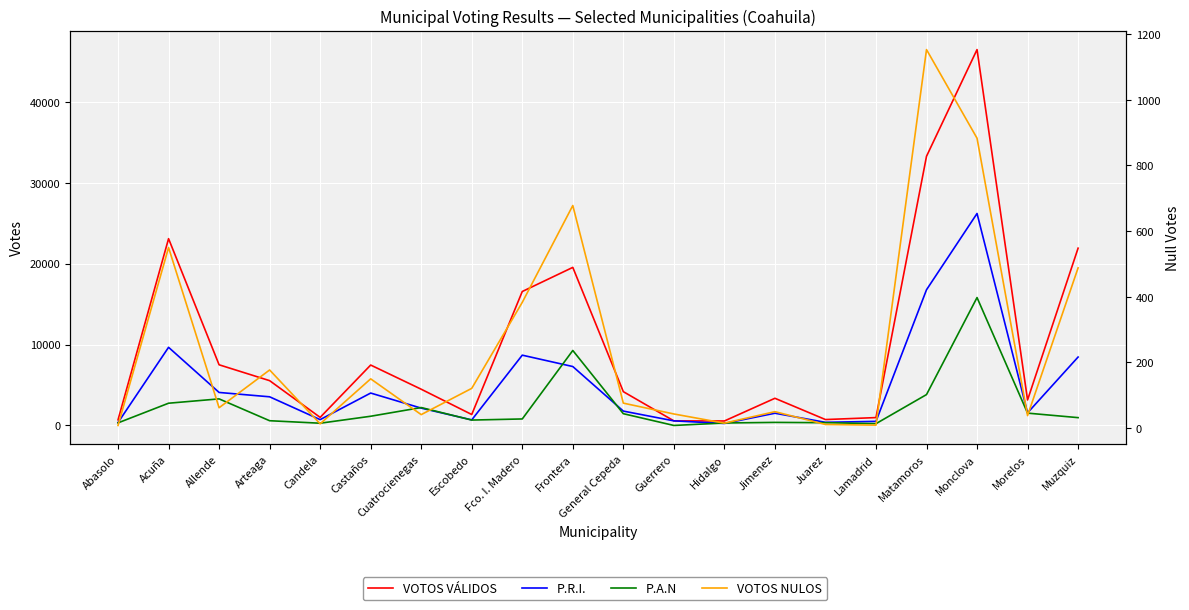

What is the total value across all series at Jimenez?

5300